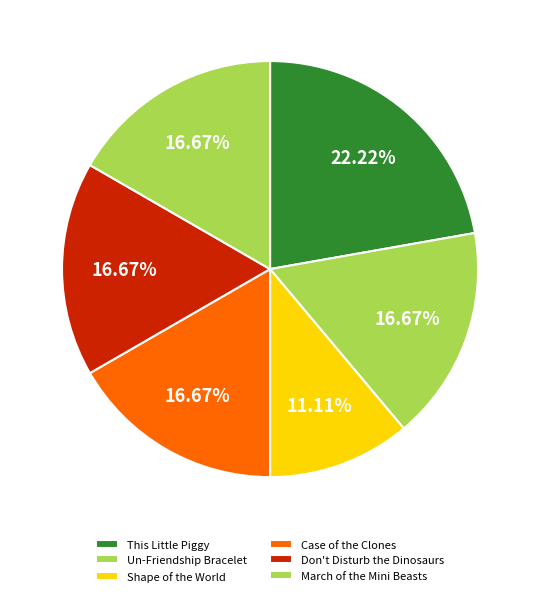

What is the largest slice in the pie chart?

This Little Piggy